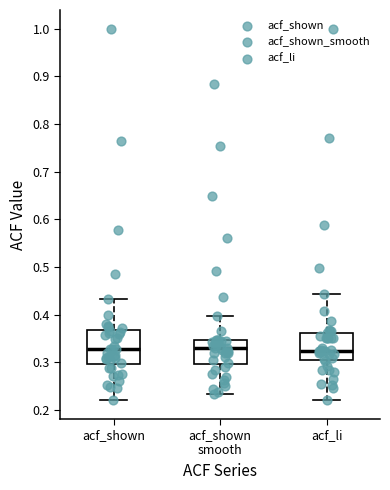

Where does the median line of the box for acf_shown sit on the y-axis? The values are not printed on the chart, so give them approximately, as read against the axis.

0.33